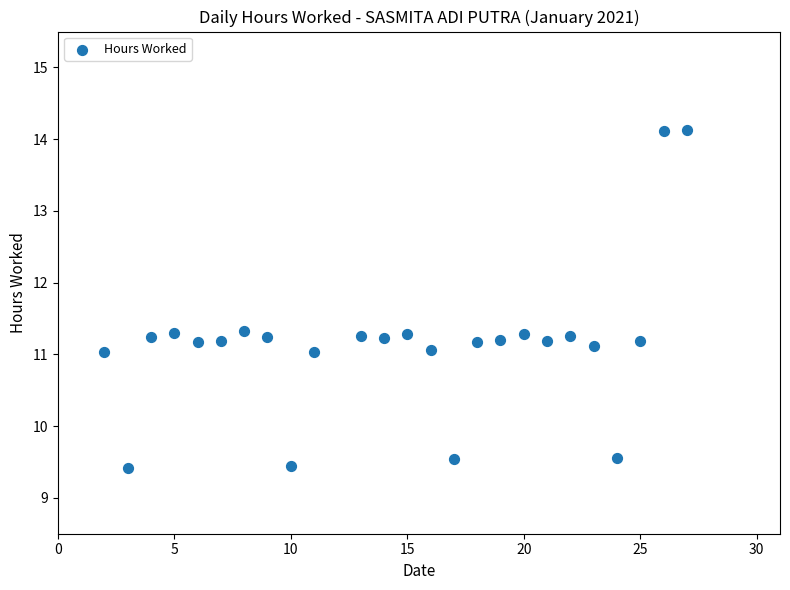

What is the range of Y values (max minus min)?

4.7